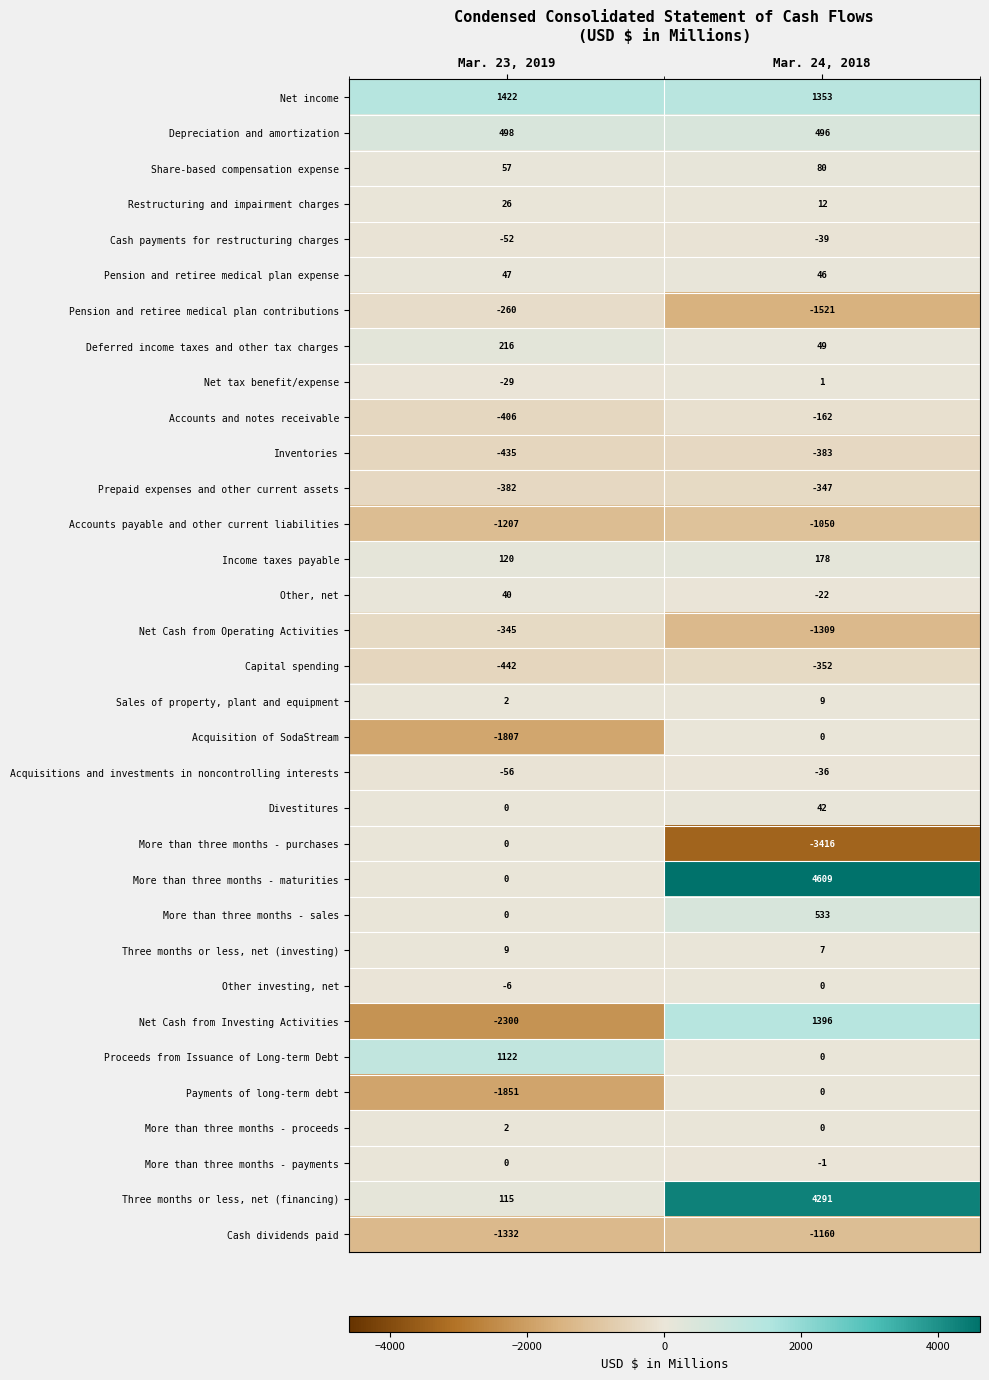

What is the spread (max minus min) of values at Mar. 23, 2019?

3722